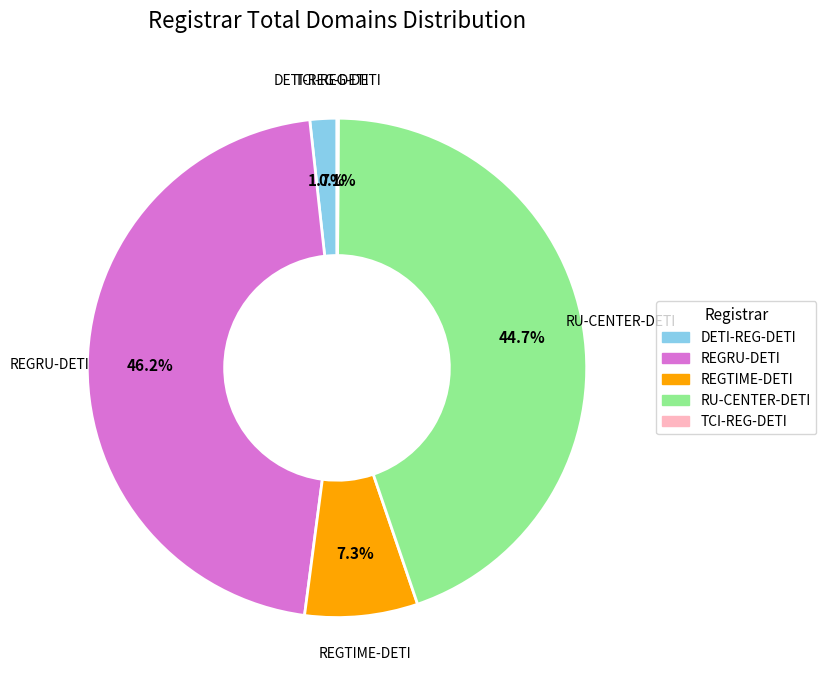

To the nearest percent, what percentage of the pie is REGTIME-DETI?

7%